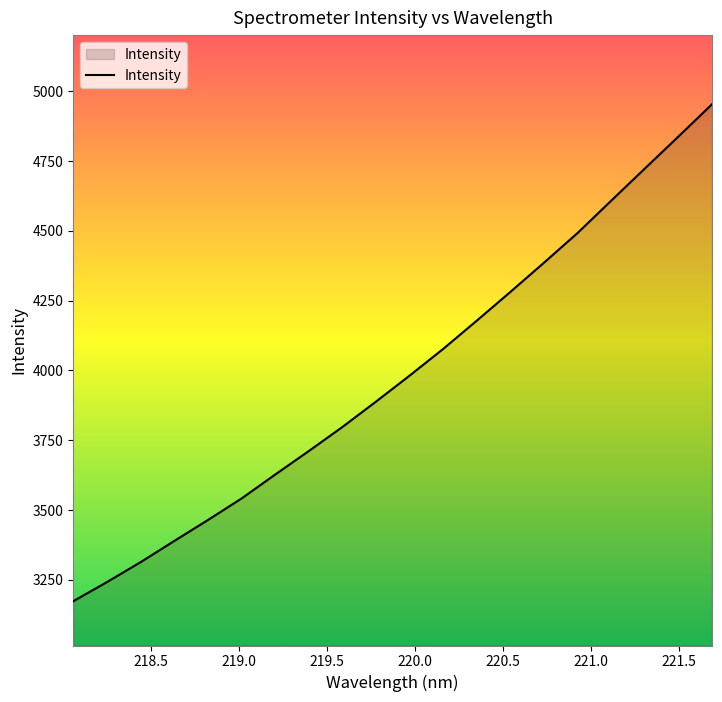

What is the difference between the maximum and minimum values?

1780.4